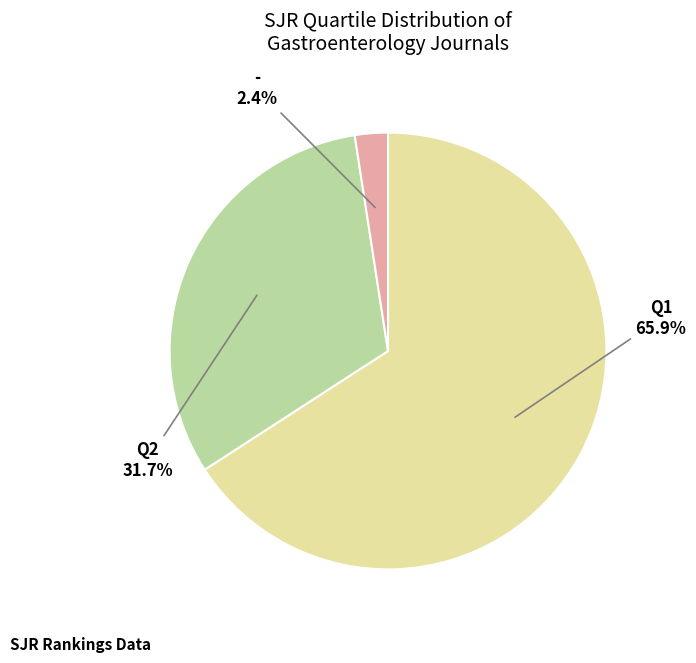

Which category has the biggest portion of the pie?

Q1